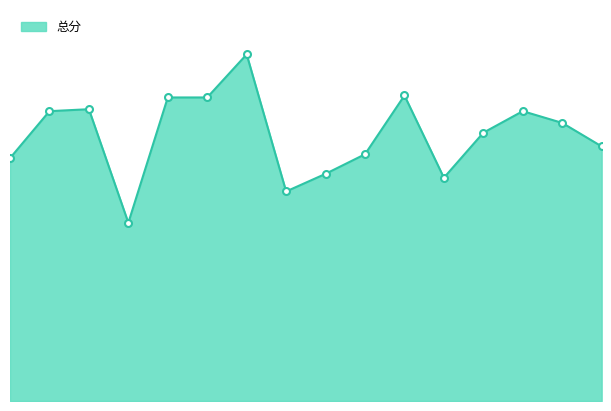

Does the chart have visible grid lines?

No